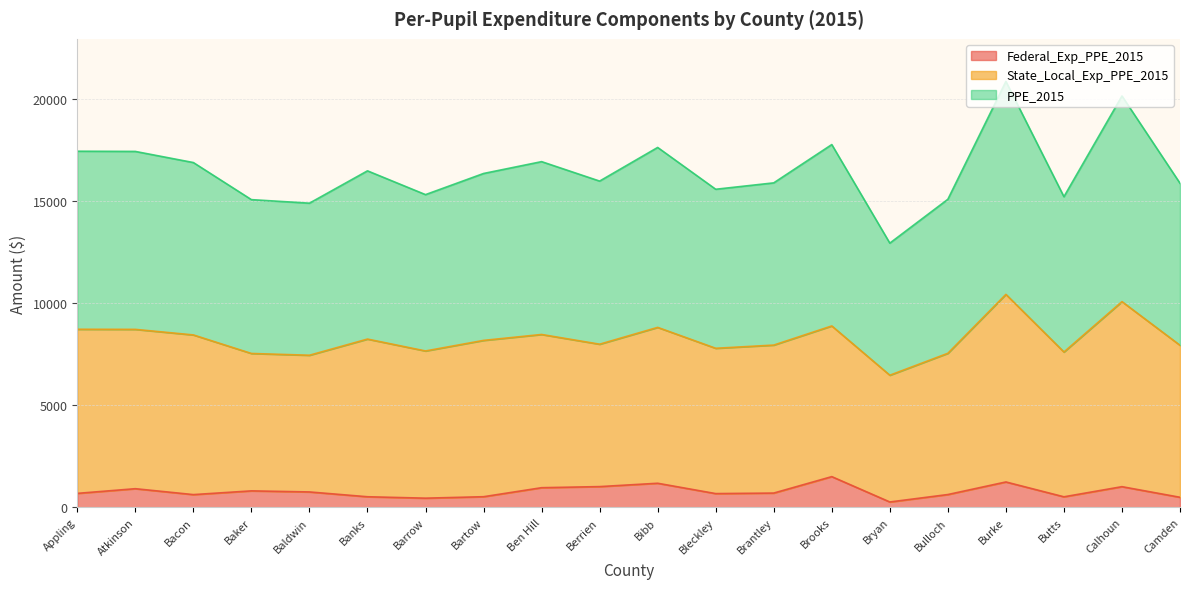

What is the label of the 12th point from the left?

Bleckley